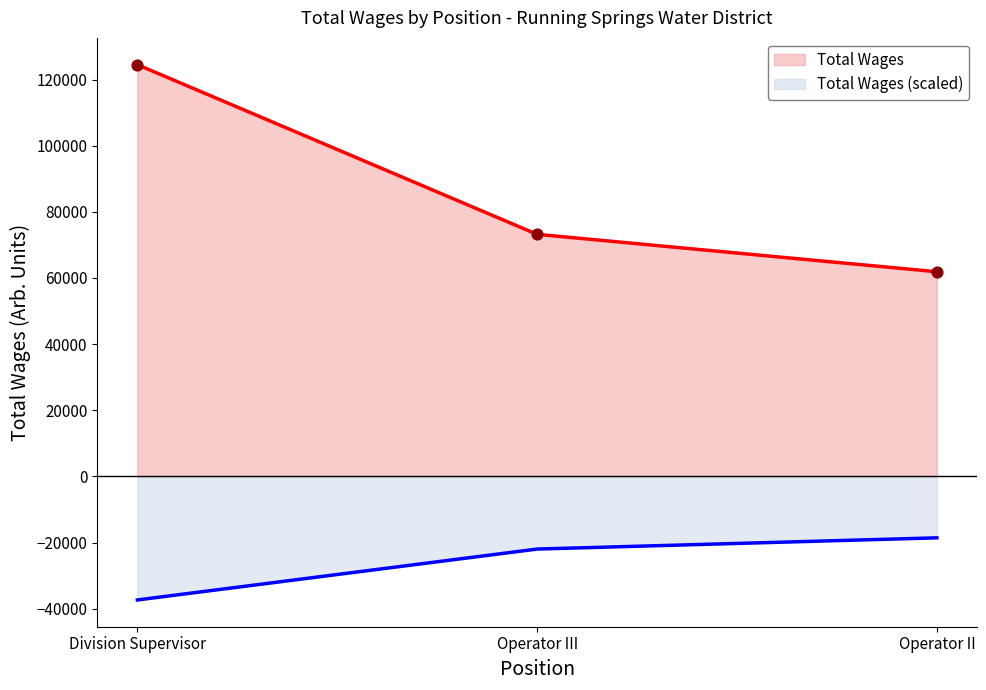

Approximately how many times larger is the value at Operator III compared to Operator II?

1.2